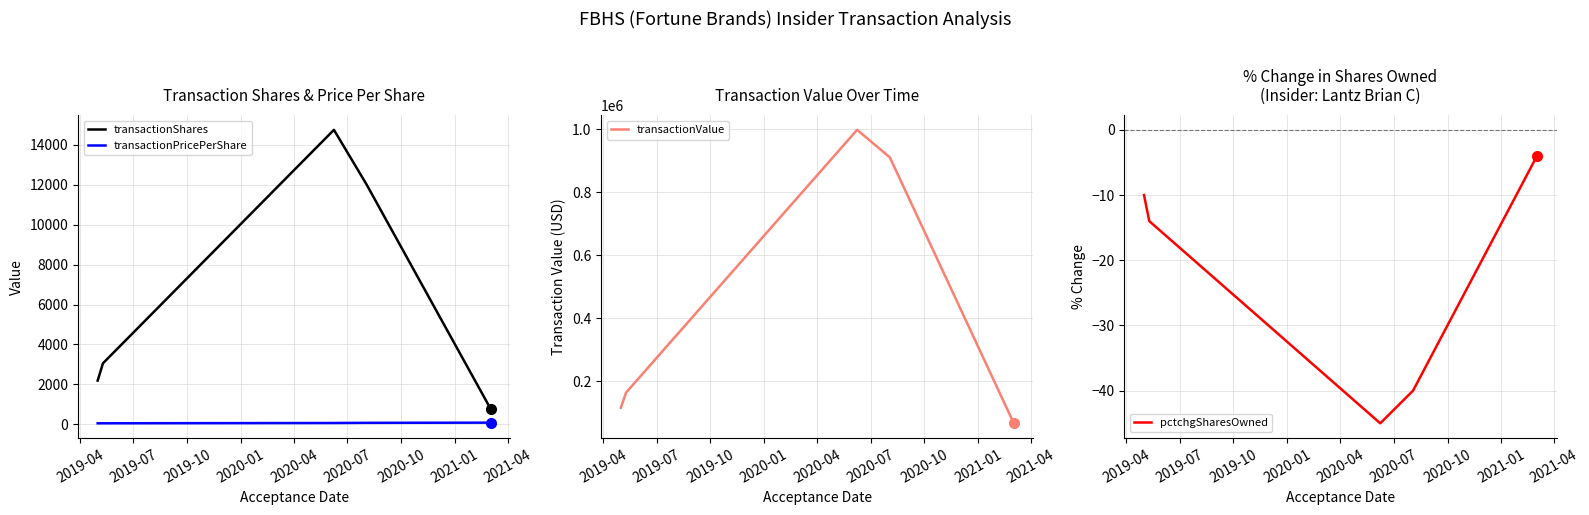

True or false: transactionValue and transactionPricePerShare cross at least once.

False